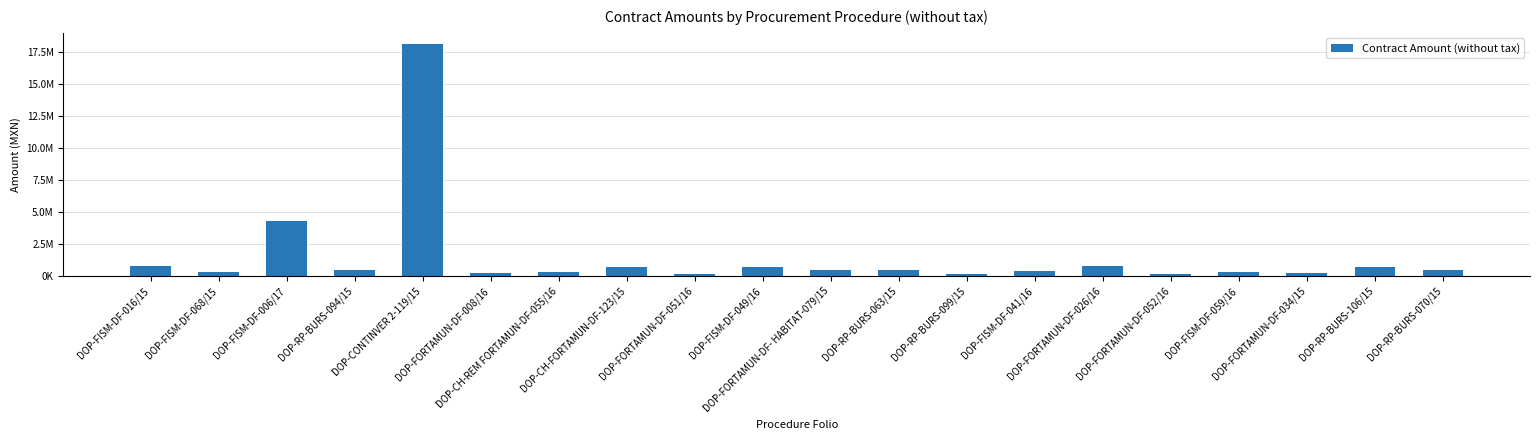

Are the bars horizontal?

No